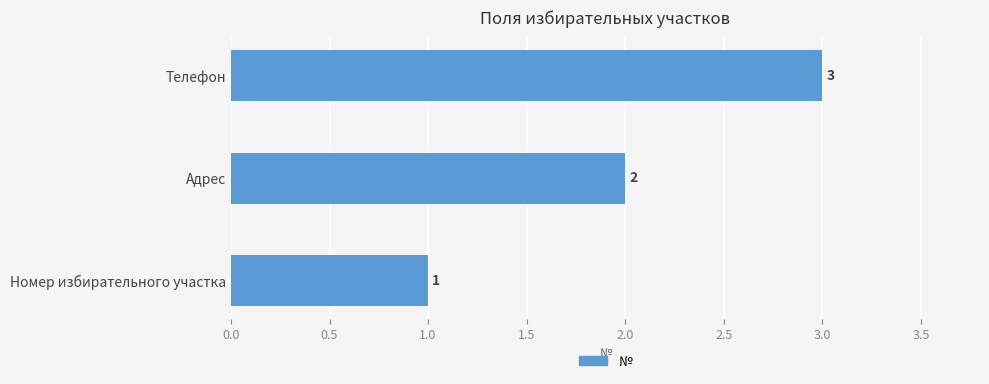

The chart shows a value of 1 at Номер избирательного участка. True or false?

True